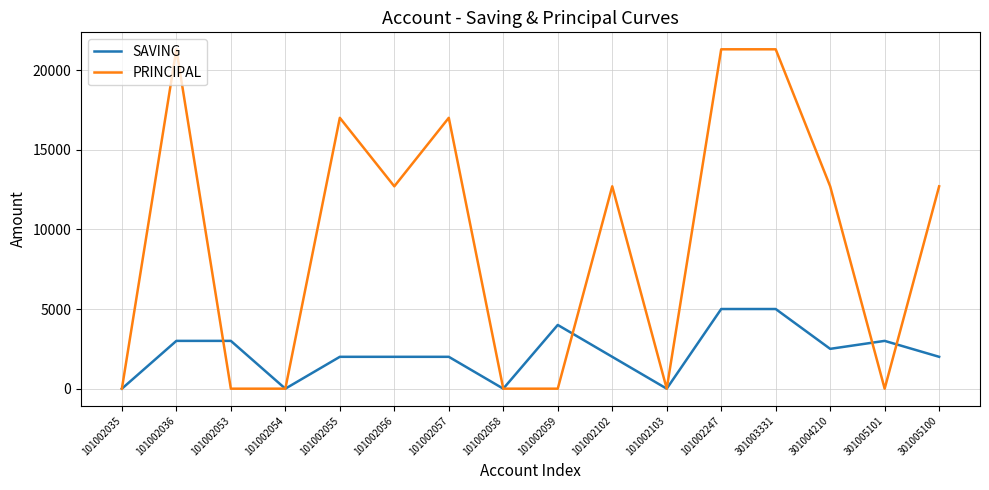

True or false: PRINCIPAL has a value of 8090 at 101002247.

False